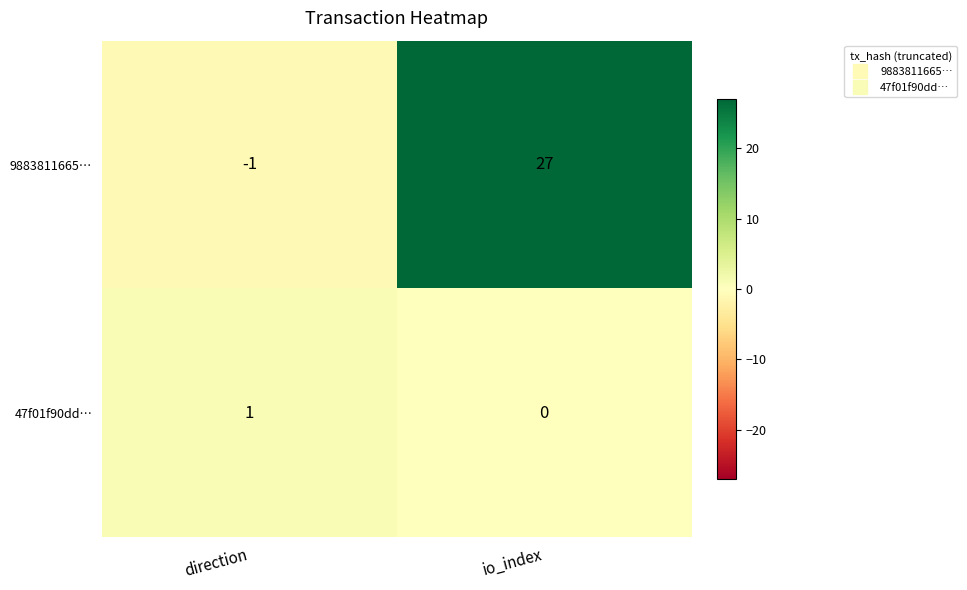

How many data points does each series have?

2